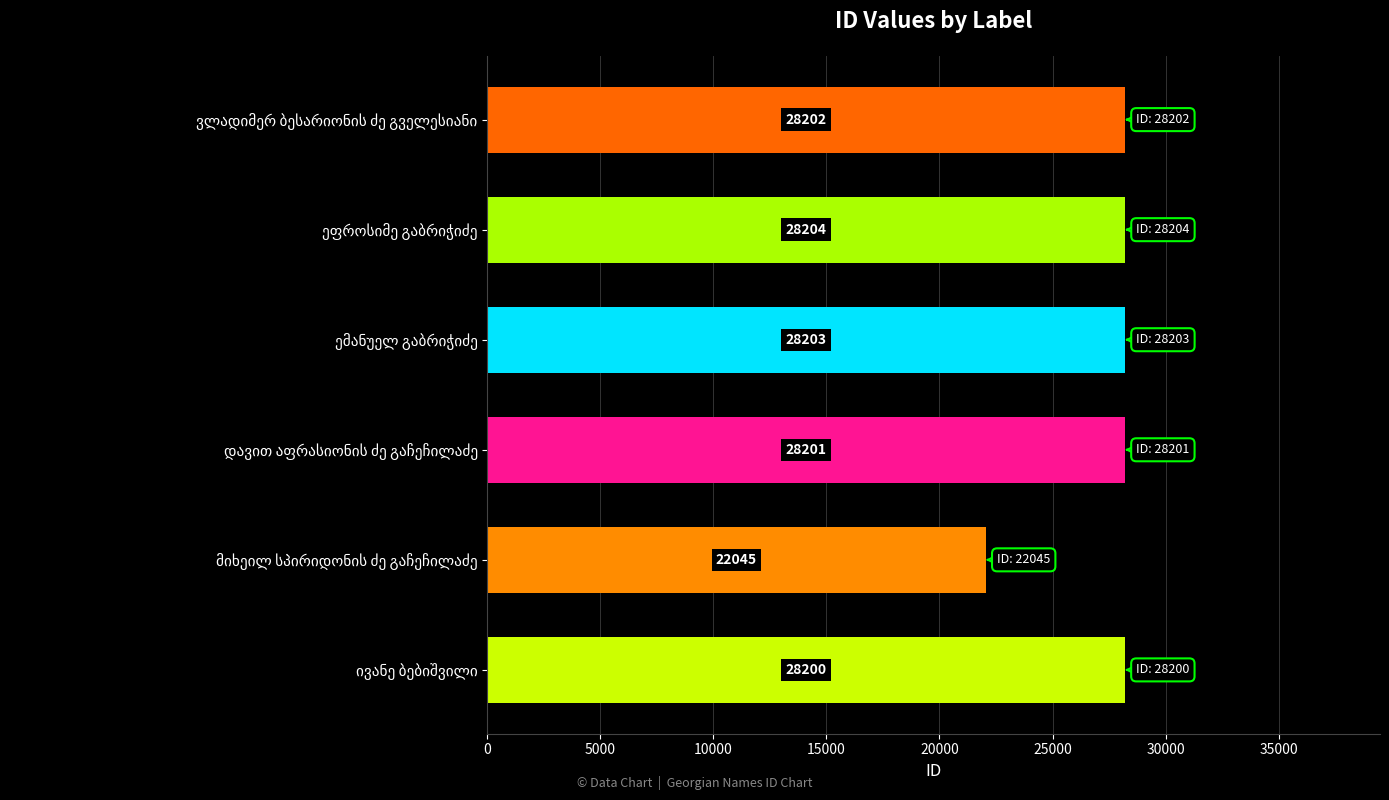

What is the difference between the second highest and second lowest values?

3